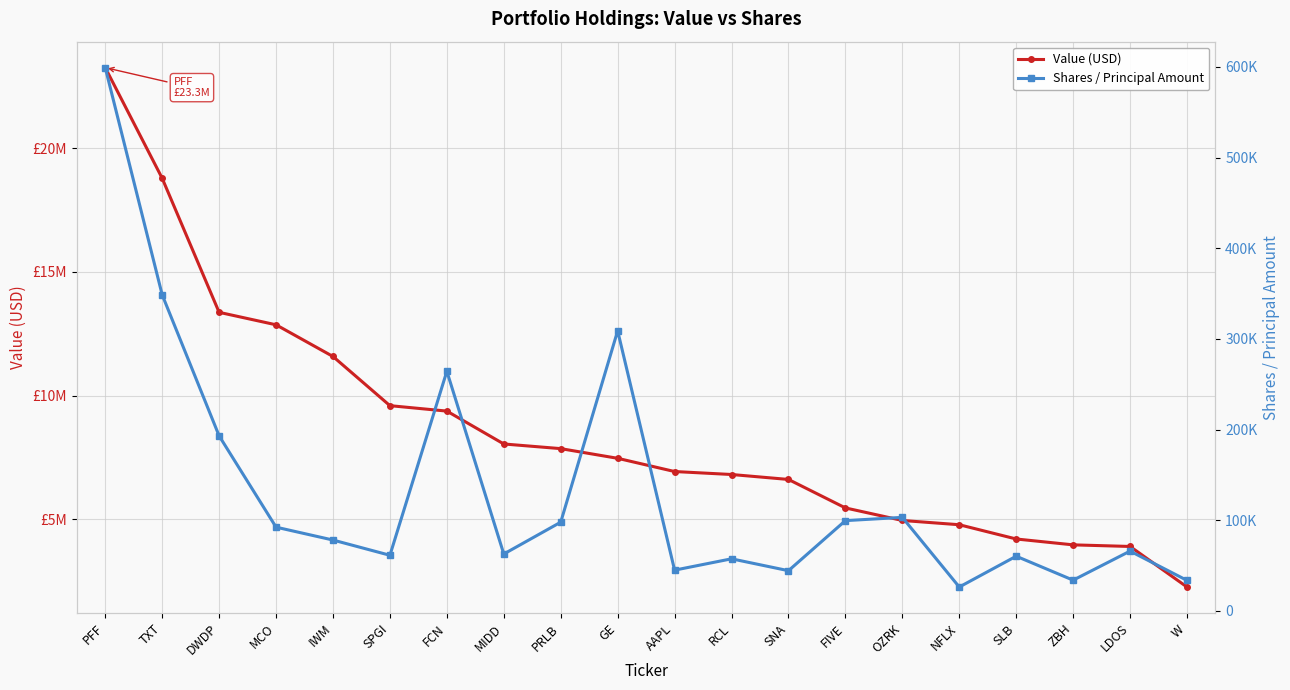

Which series changed the most between OZRK and SLB?

Value (USD)